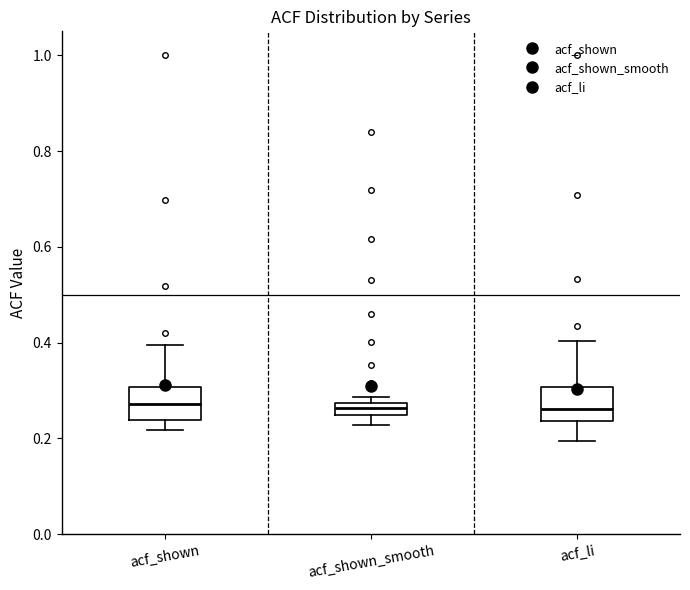

Where does the lower whisker of the box for acf_shown_smooth end on the y-axis? The values are not printed on the chart, so give them approximately, as read against the axis.

0.22